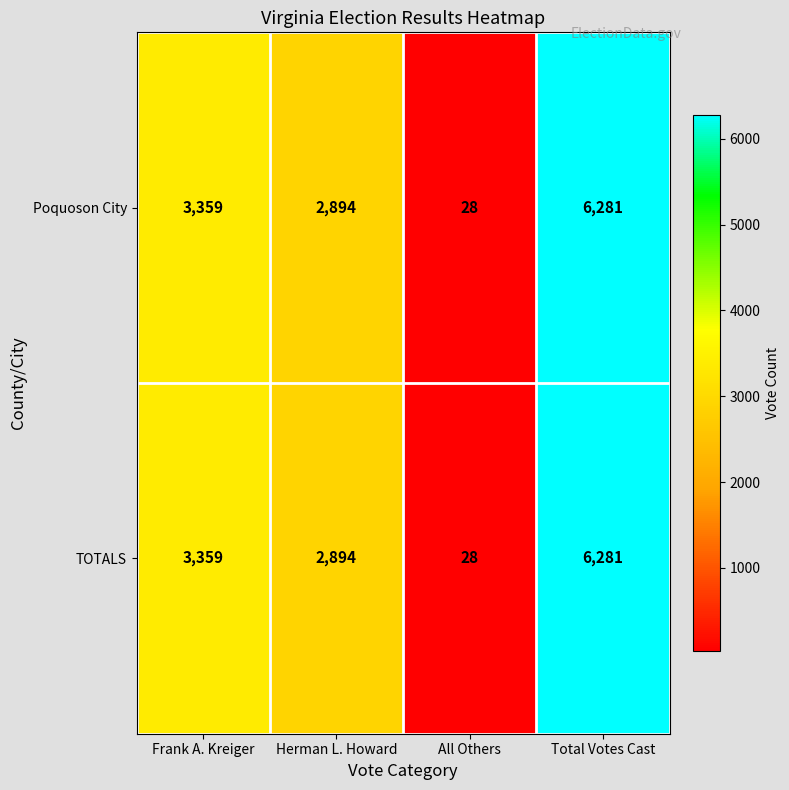

True or false: TOTALS has a value of 6281 at Total Votes Cast.

True